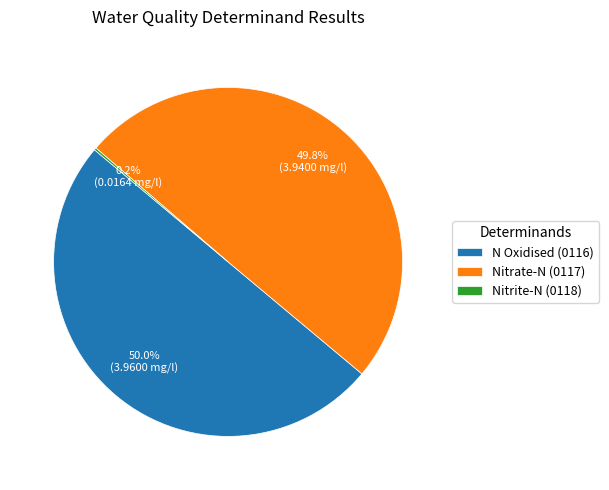

To the nearest percent, what is the average slice percentage?

33%